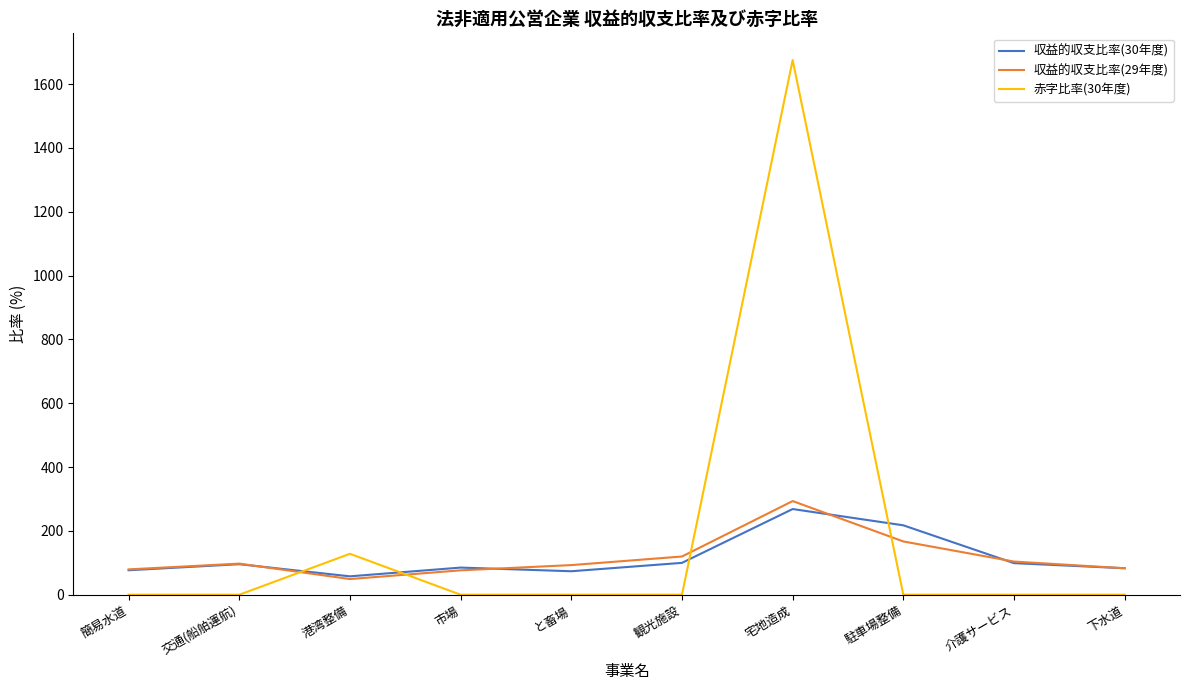

What is the maximum value for 収益的収支比率(29年度)?

293.4